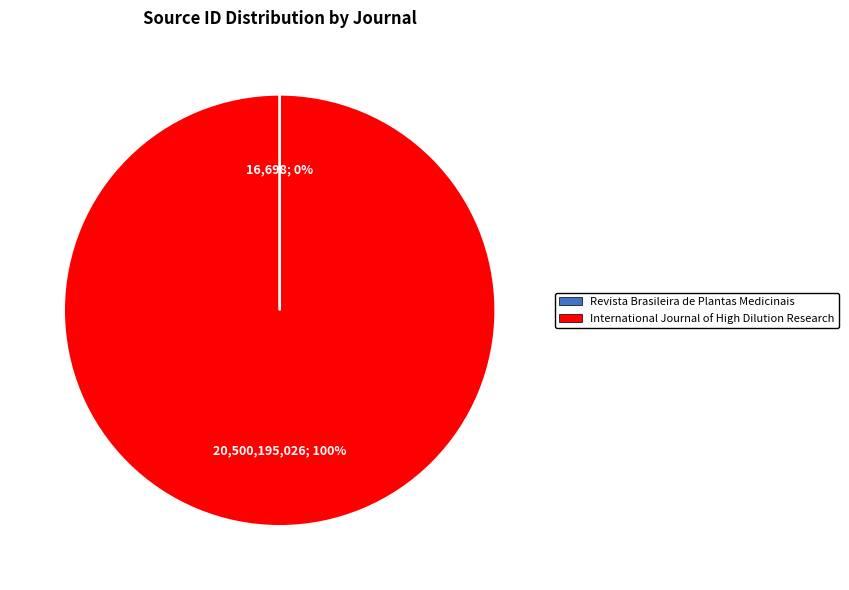

What percentage is the International Journal of High Dilution Research slice, to the nearest percent?

100%